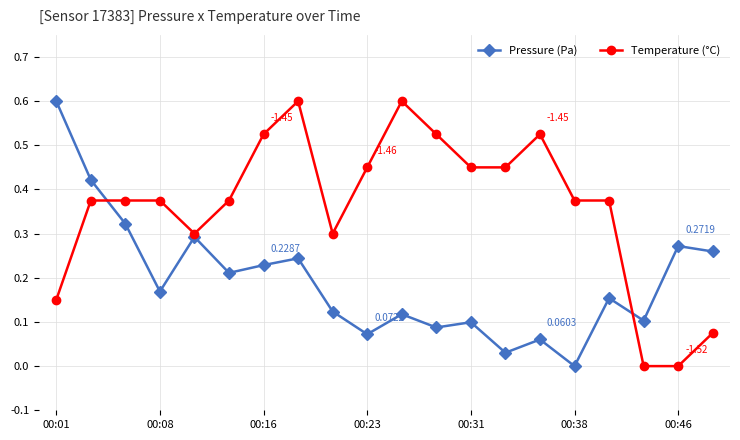

What is the value of the Pressure (Pa) point at the 1st from the left?

0.6